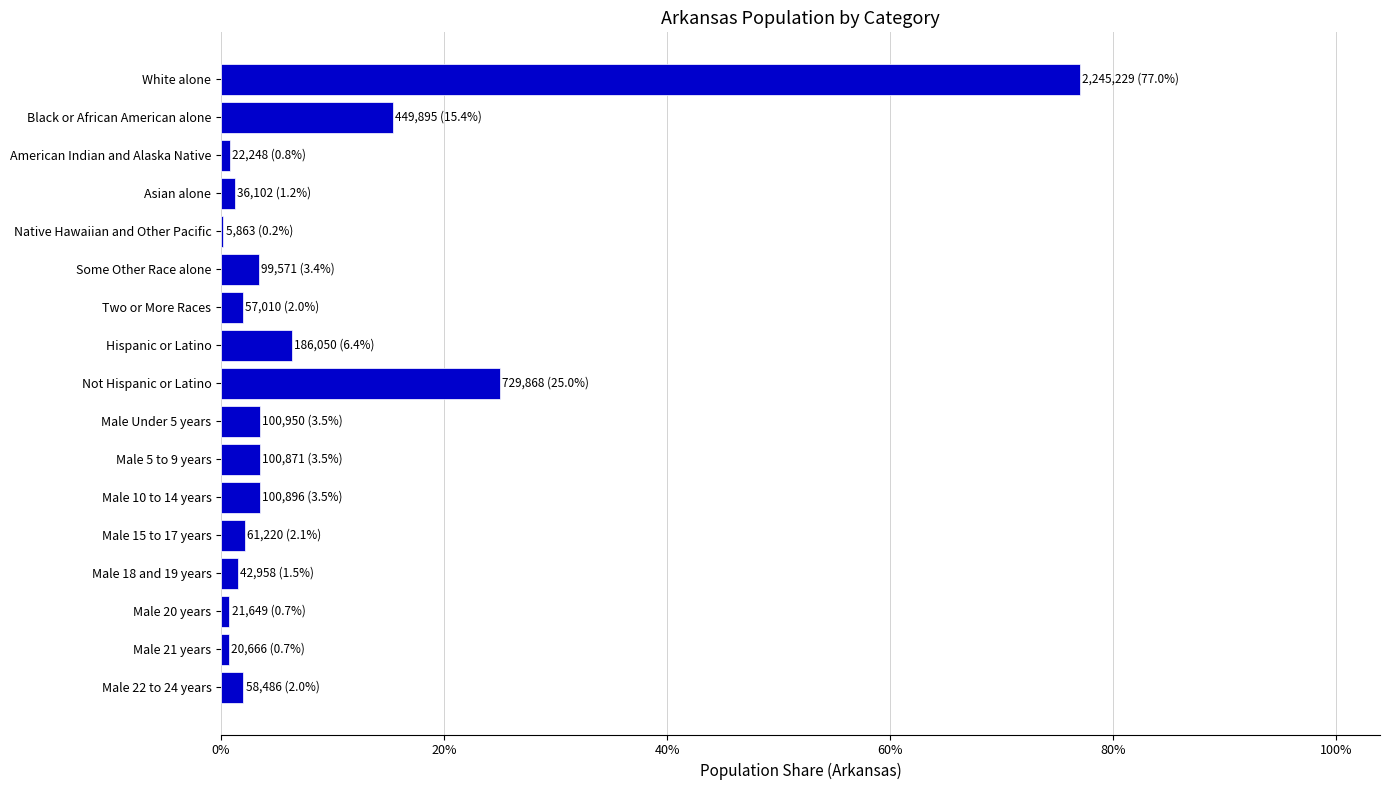

Are the bars horizontal?

Yes